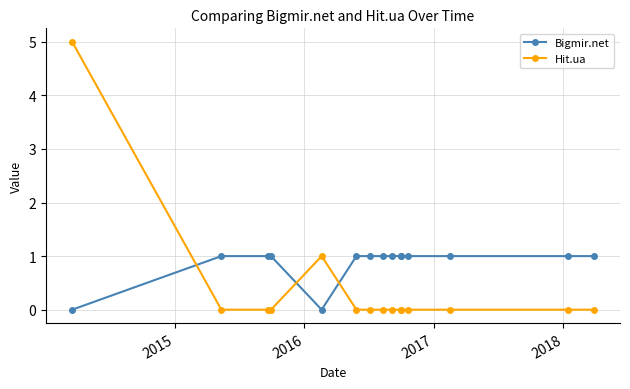

Reading right to left, what are all the values shown in this chart?

Bigmir.net: 1	1	1	1	1	1	1	1	1	1	0	1	1	1	0
Hit.ua: 0	0	0	0	0	0	0	0	0	0	1	0	0	0	5